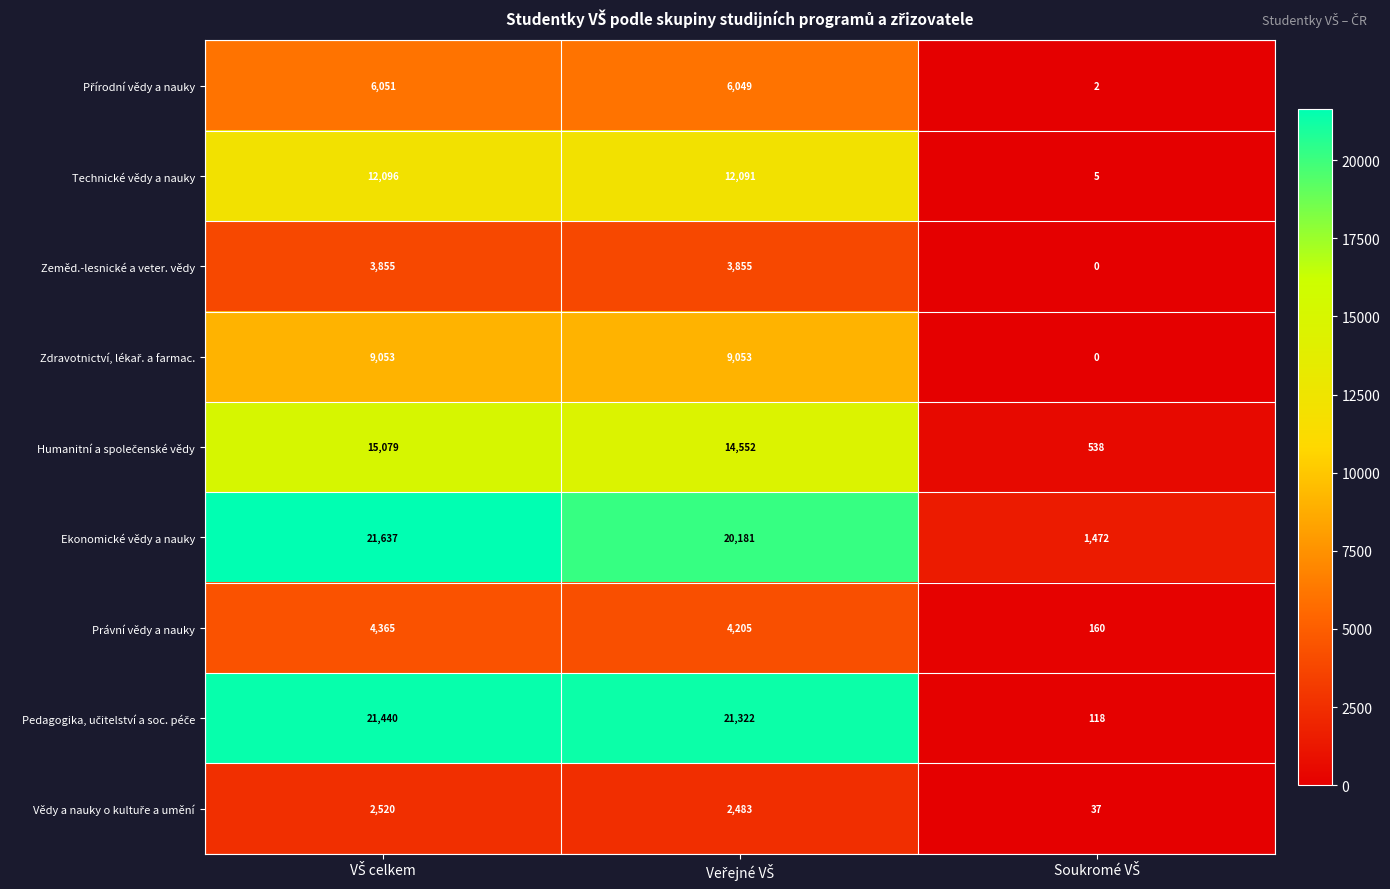

What is the average value of the Zeměd.-lesnické a veter. vědy series?

2570